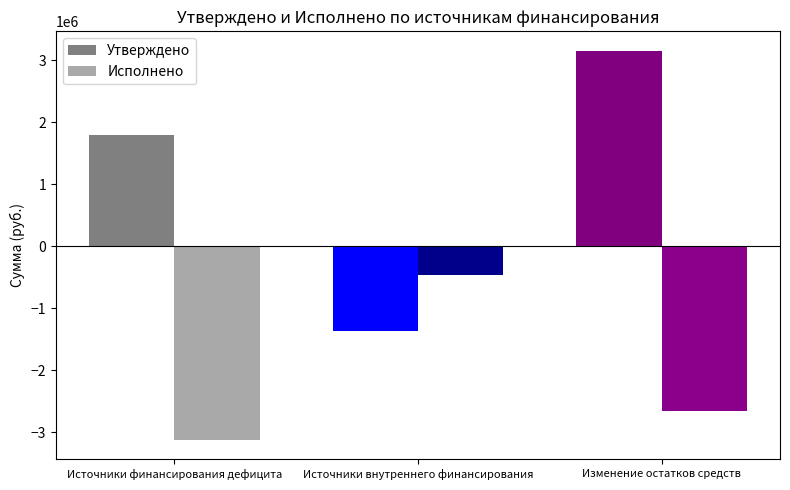

How many positive values does the Утверждено series have?

2